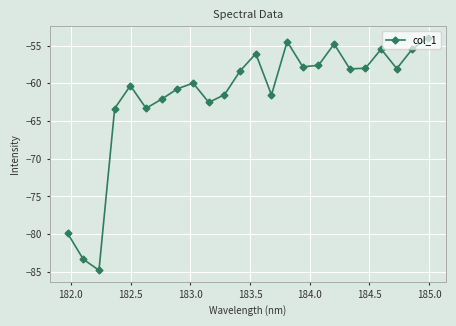

What is the sum of all values?

-1481.5